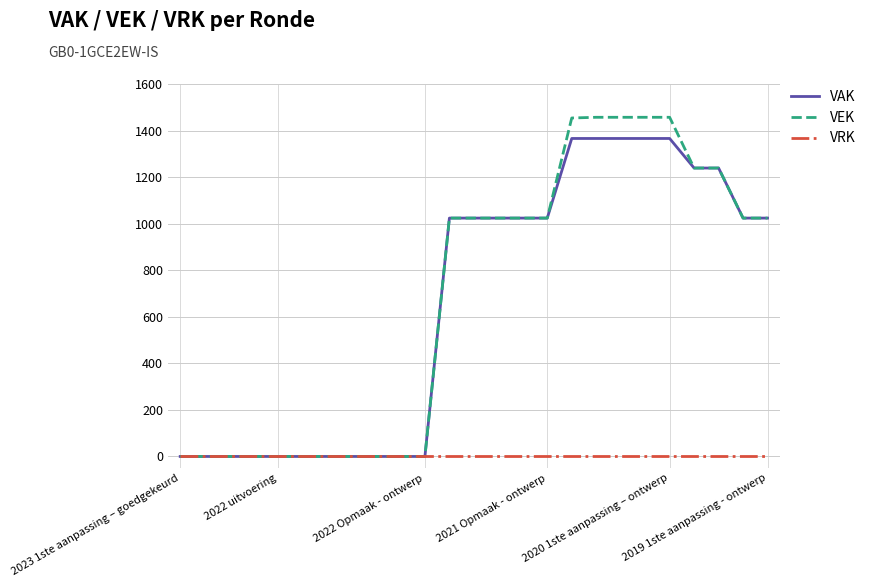

List the series in order of their peak value, highest first.

VEK, VAK, VRK